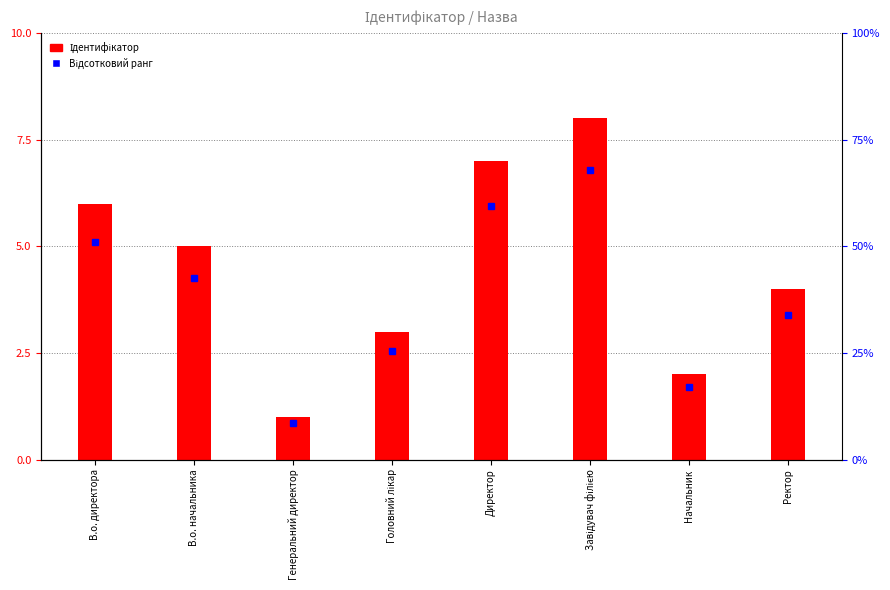

List the labels in order of value, largest first.

Завідувач філією, Директор, В.о. директора, В.о. начальника, Ректор, Головний лікар, Начальник, Генеральний директор